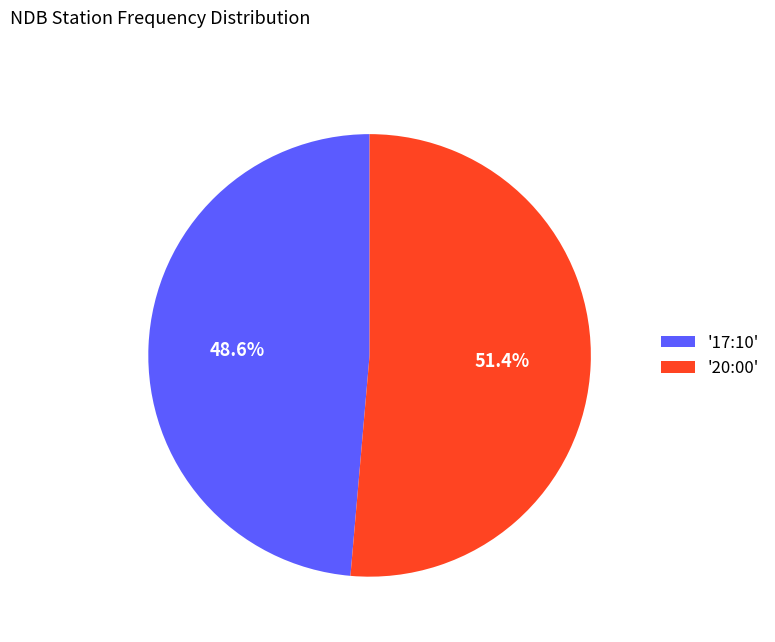

Rank the categories by value from lowest to highest.

'17:10', '20:00'